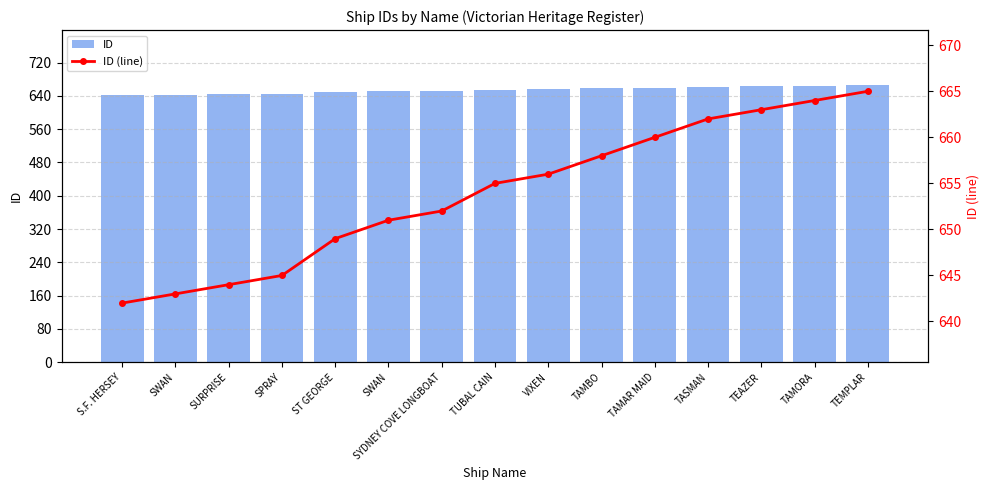

How many data points in ID (line) are less than 655?

7